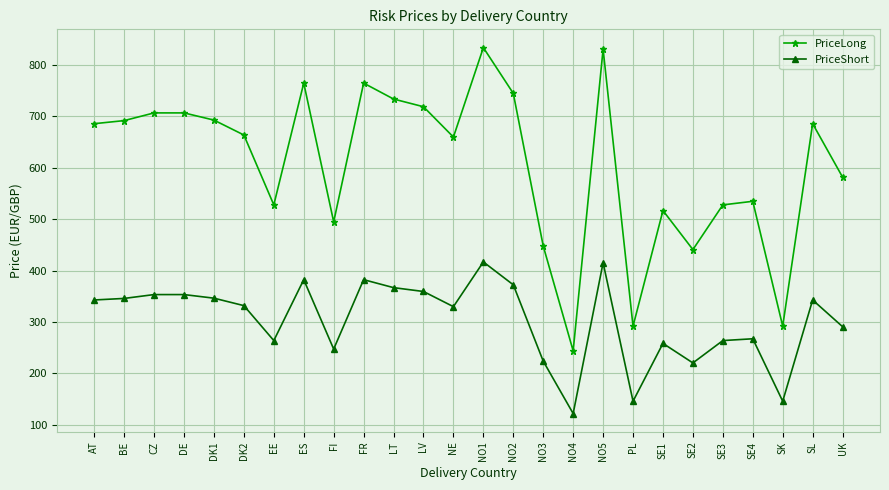

The PriceLong series shows 245.9 at SE2. True or false?

False